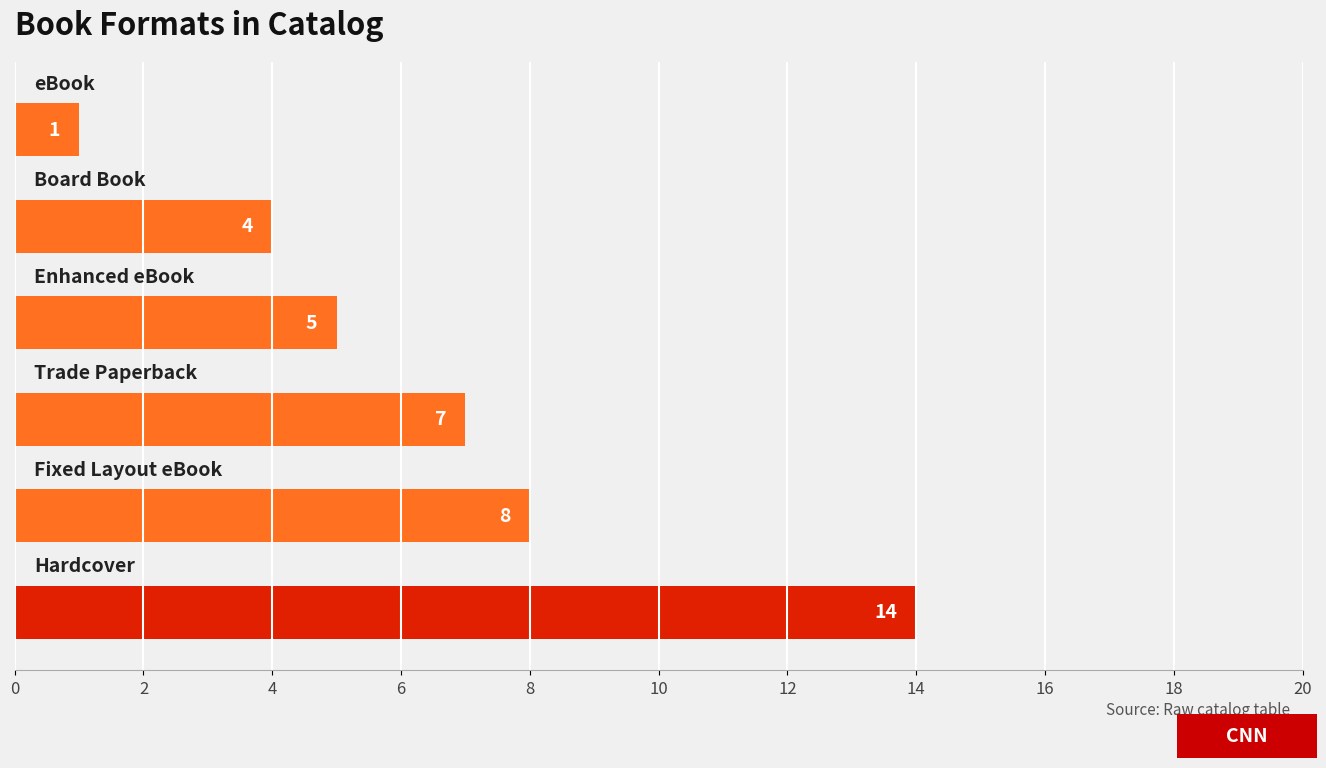

What is the difference between the second highest and minimum values?

7